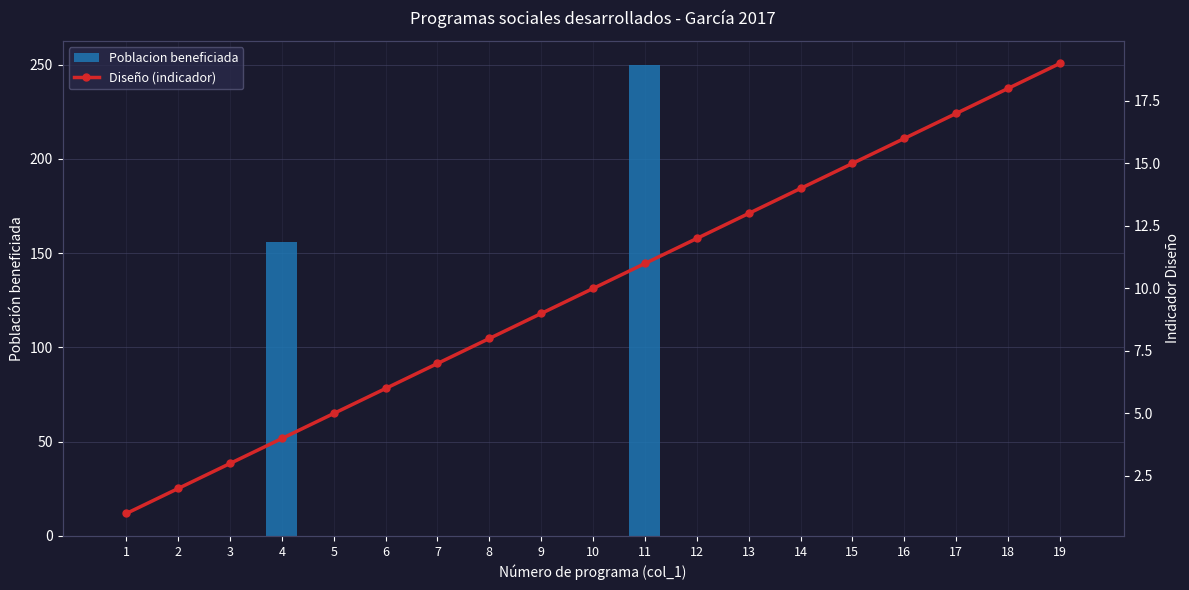

Reading right to left, extract all data points from this chart.

Poblacion beneficiada: 0	0	0	0	0	0	0	0	250	0	0	0	0	0	0	156	0	0	0
Diseño (indicador): 19	18	17	16	15	14	13	12	11	10	9	8	7	6	5	4	3	2	1